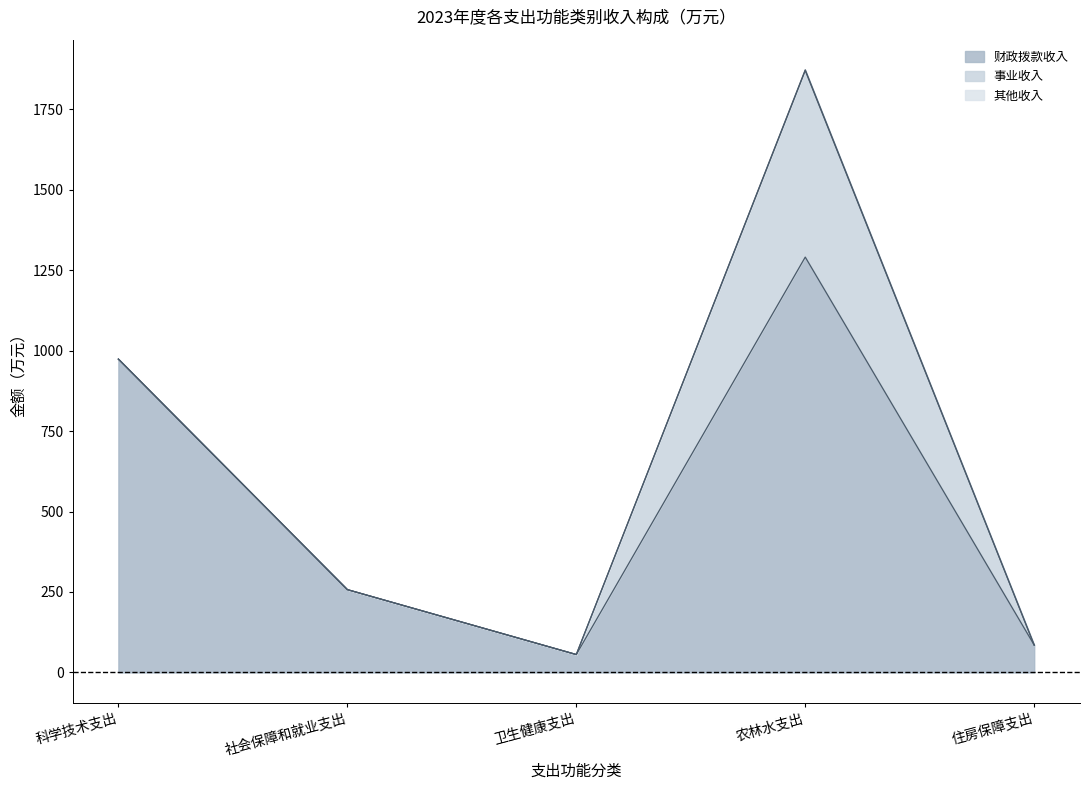

List the series in order of their overall mean, lowest first.

其他收入, 事业收入, 财政拨款收入